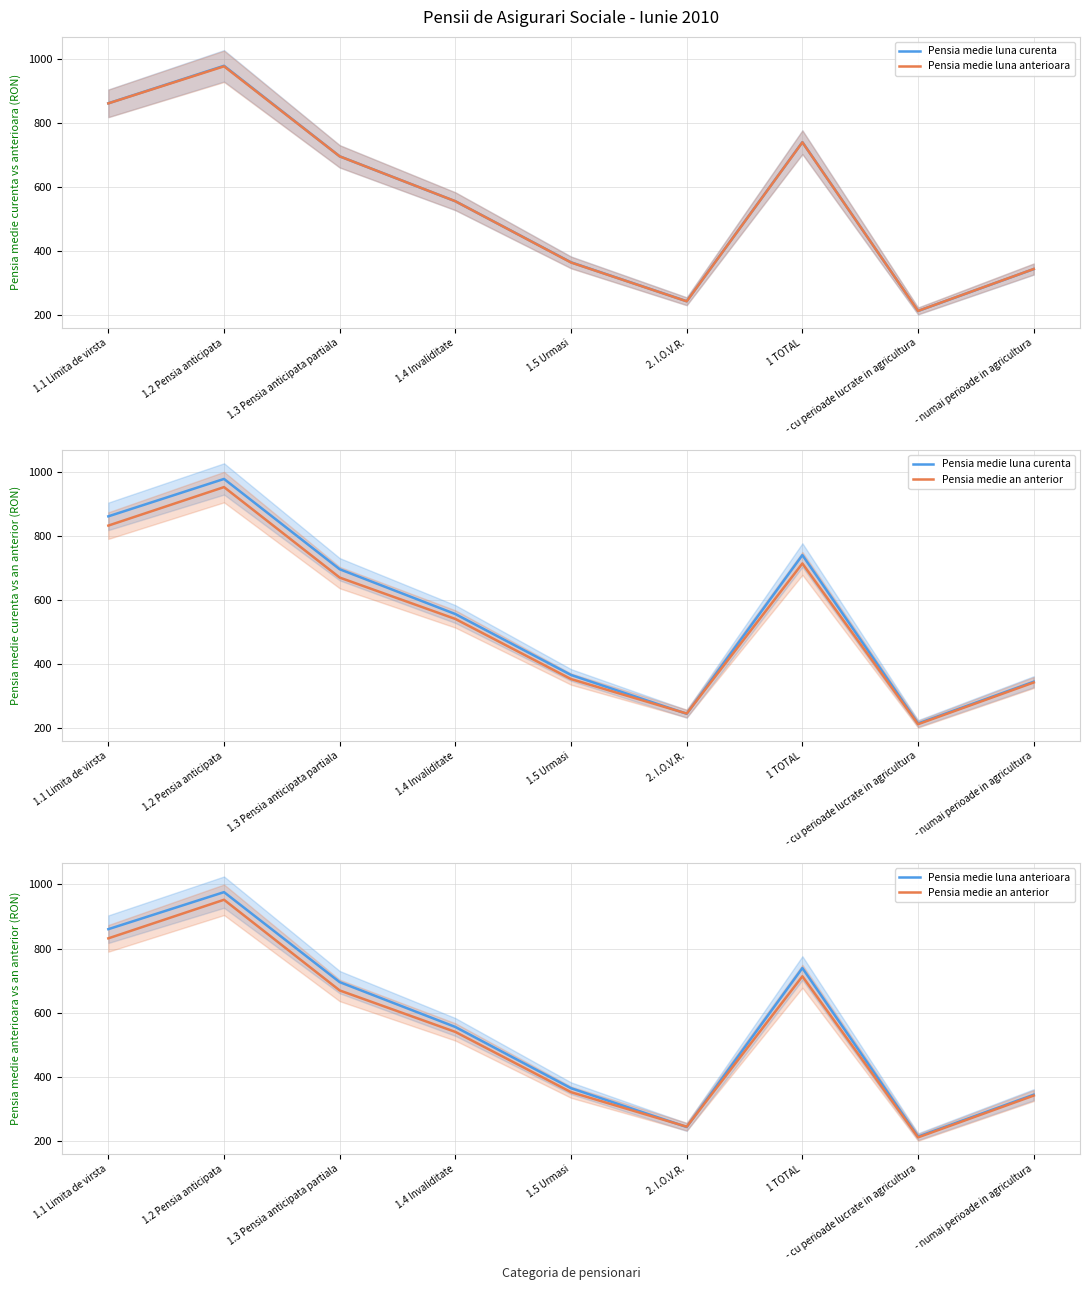

True or false: Pensia medie luna curenta and Pensia medie luna anterioara cross at least once.

True